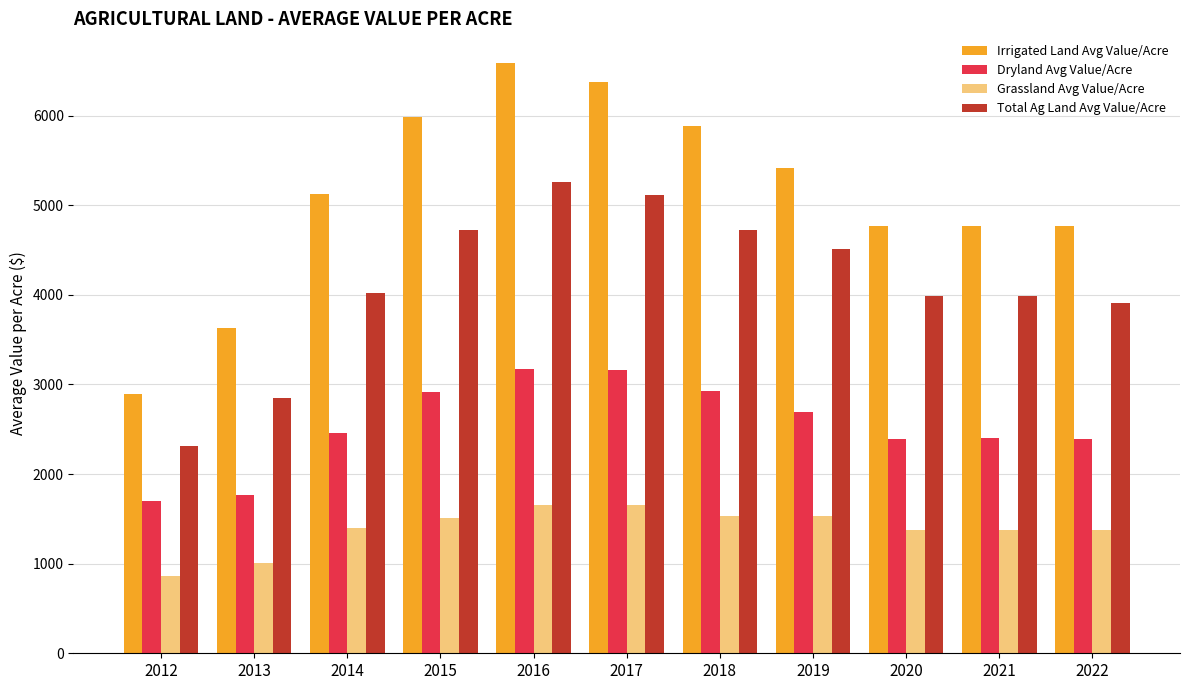

Is the value of Grassland Avg Value/Acre at 2020 greater than the value of Dryland Avg Value/Acre at 2019?

No